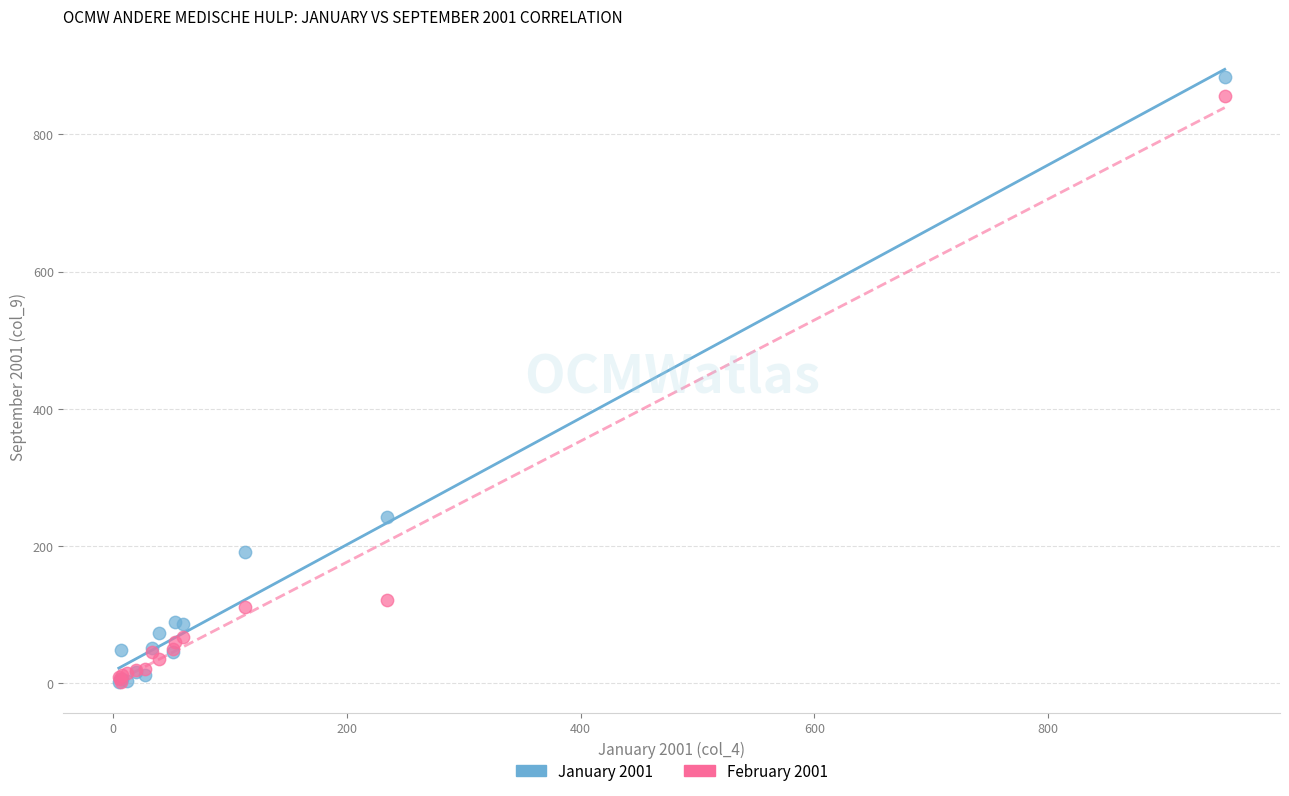

Across all series, what Y value is closest to 443?

242